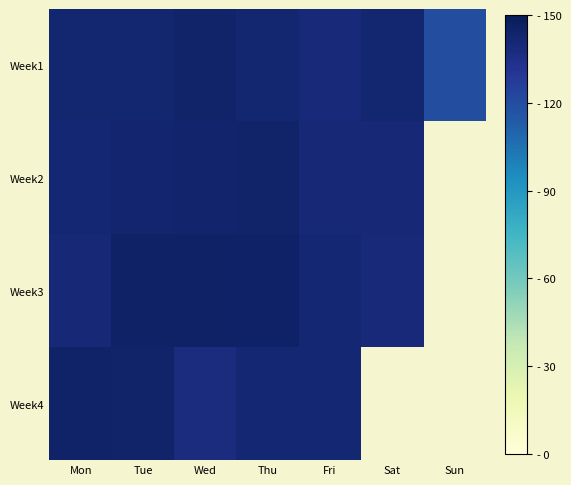

Between Tue and Sun, which series saw the biggest shift?

Week1